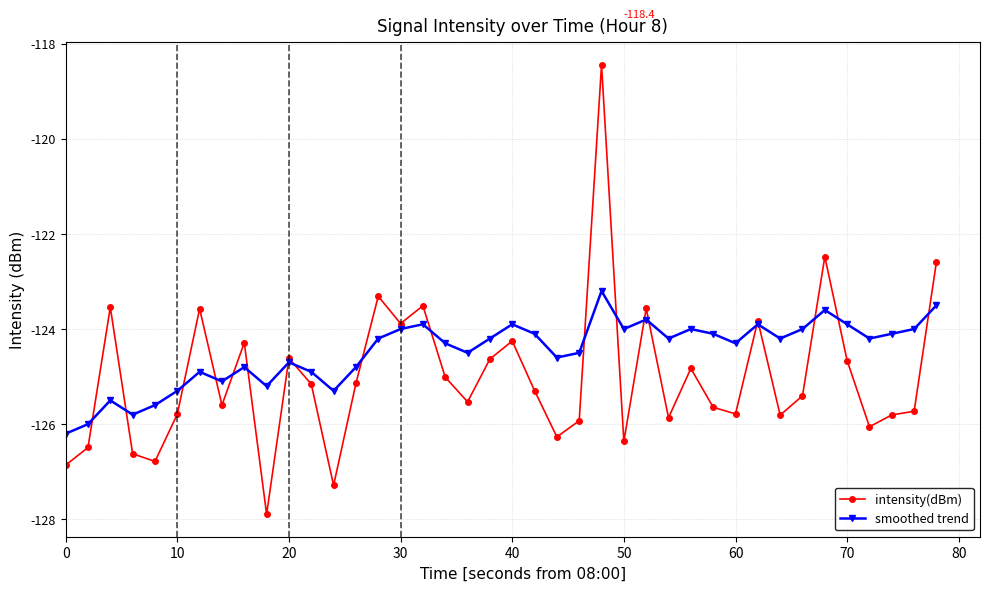

Which series has the largest total across all categories?

smoothed trend